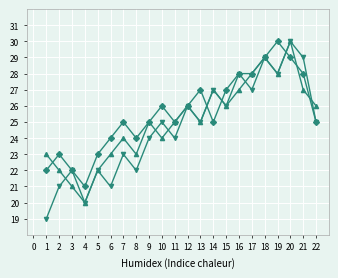

At which category is the sum across all series the highest?

20